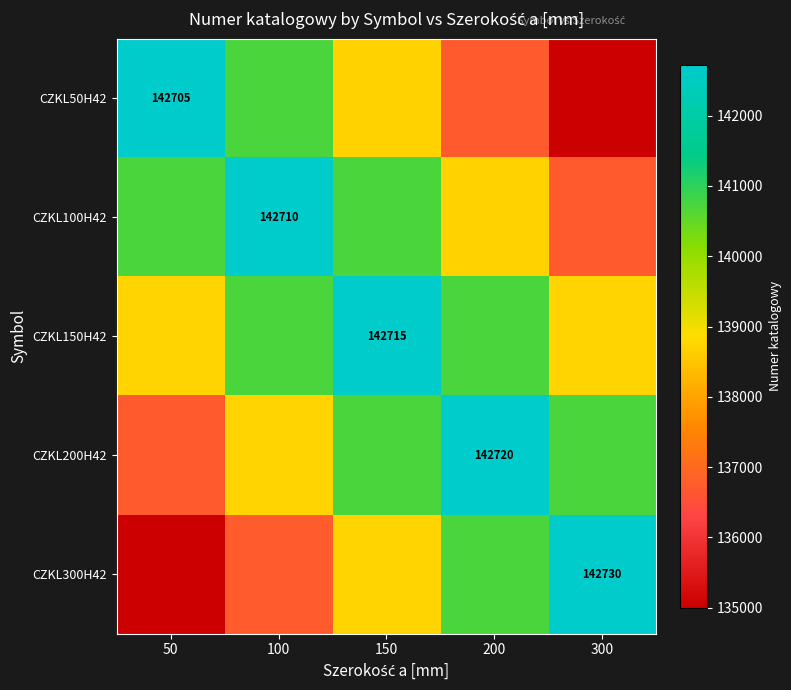

How many CZKL100H42 values are between 138710 and 140710?

3